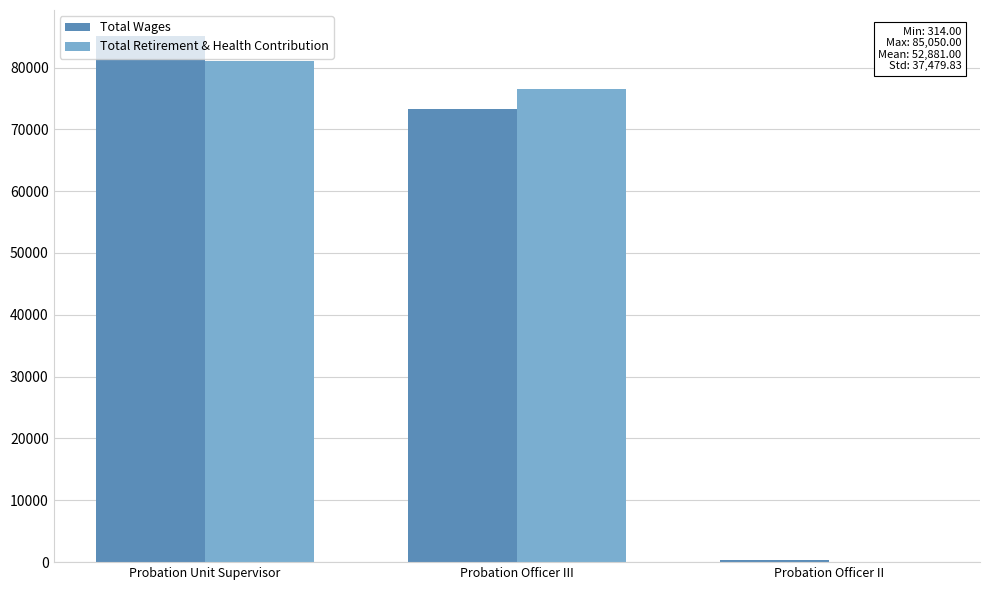

The Total Retirement & Health Contribution series shows 31672 at Probation Officer III. True or false?

False